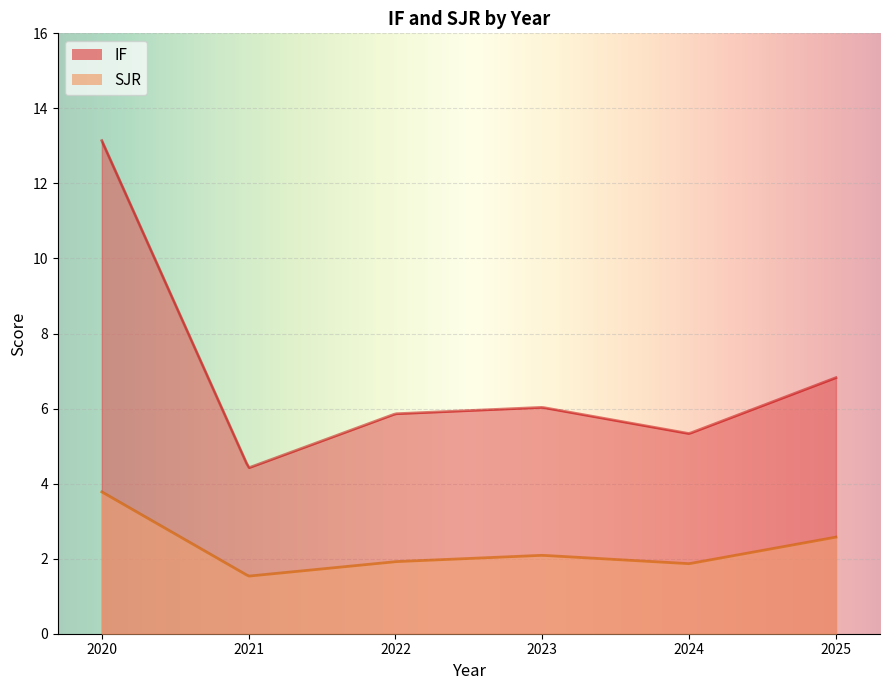

What are all the series names shown in the legend?

IF, SJR